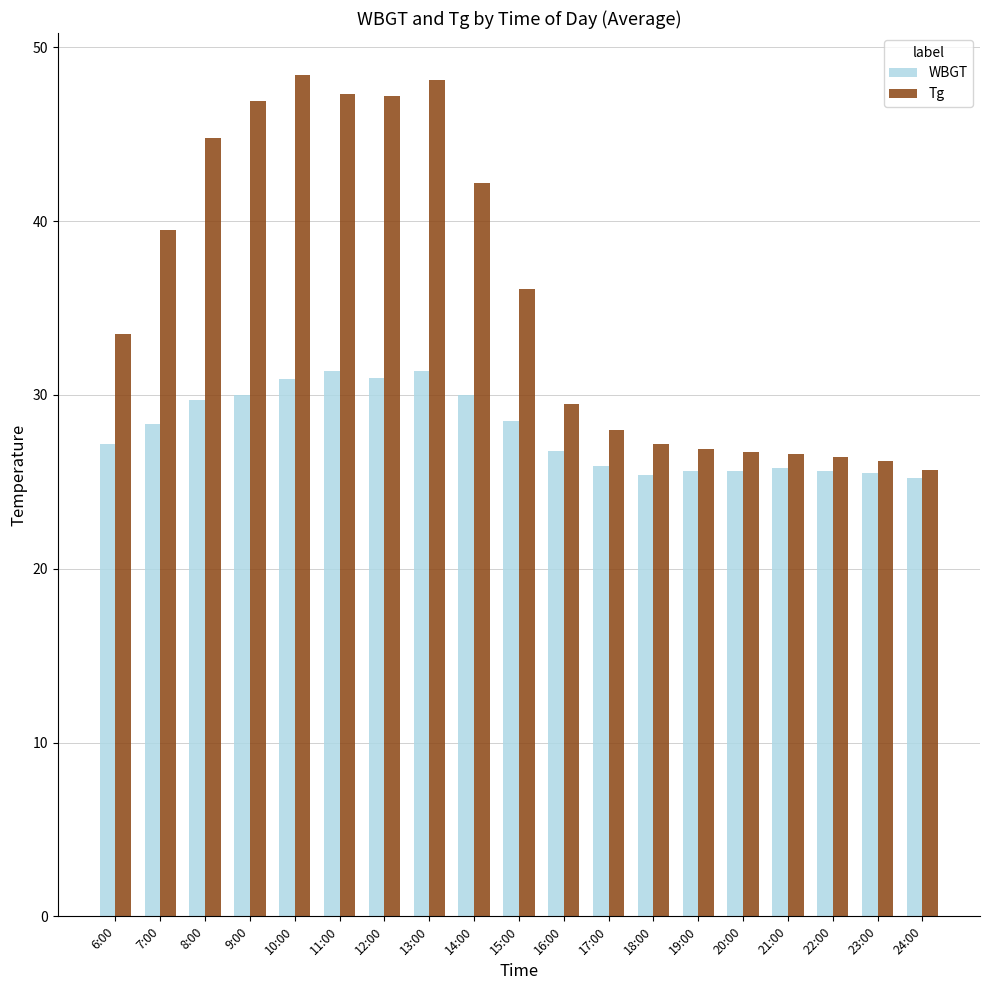

The value of WBGT at 11:00 is 20.0. True or false?

False